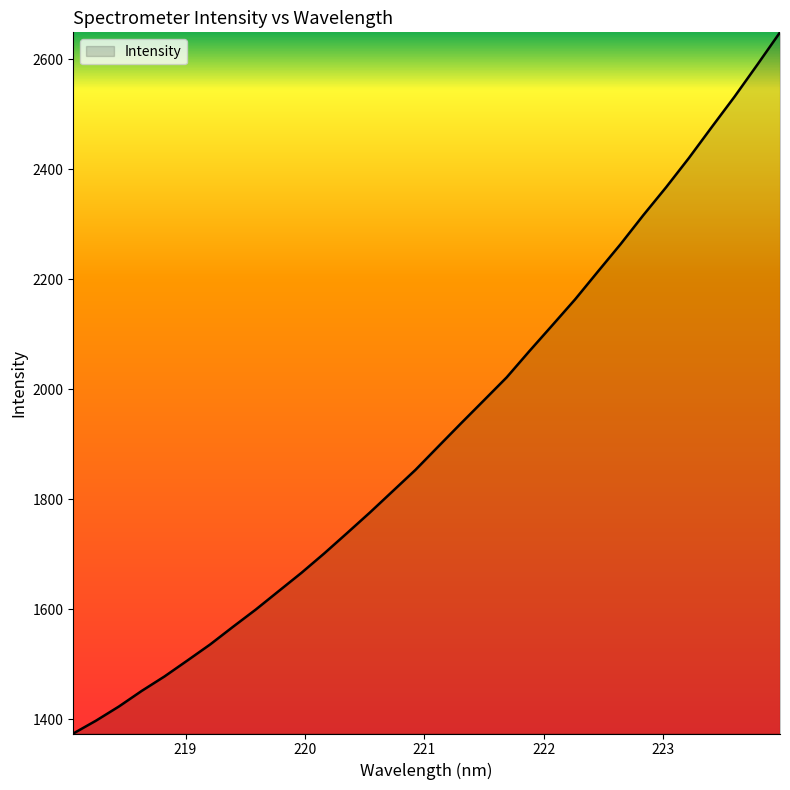

What is the maximum value shown in the chart?

2649.1